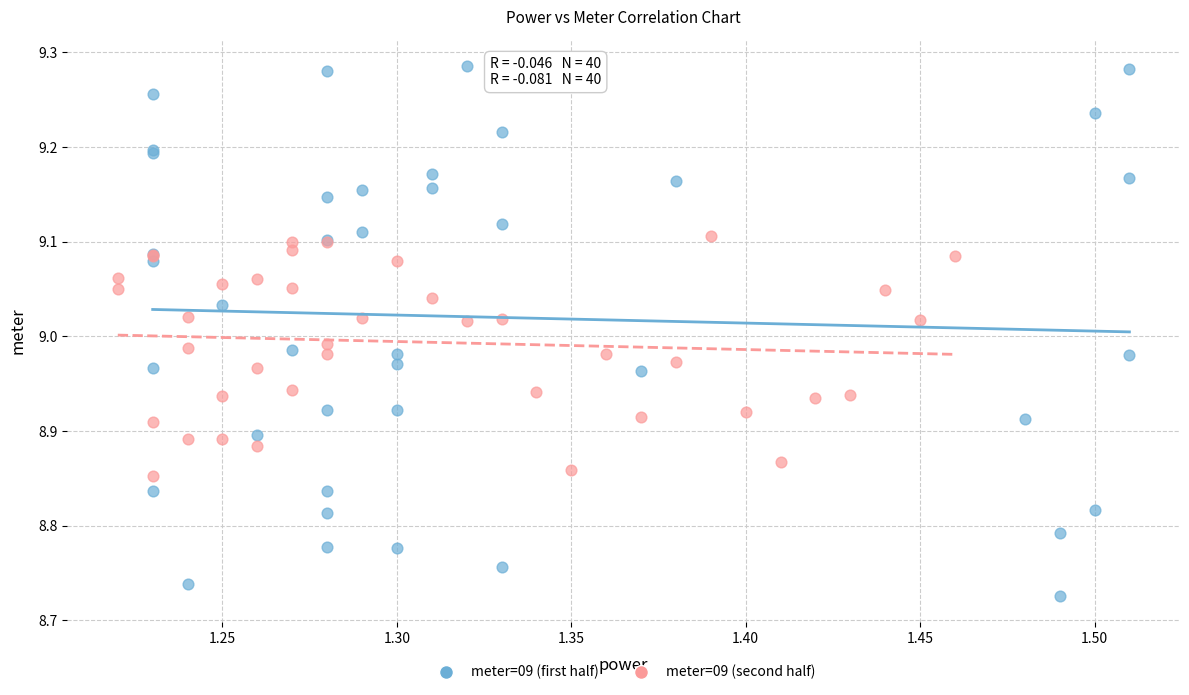

What are all the series names shown in the legend?

meter=09 (first half), meter=09 (second half)